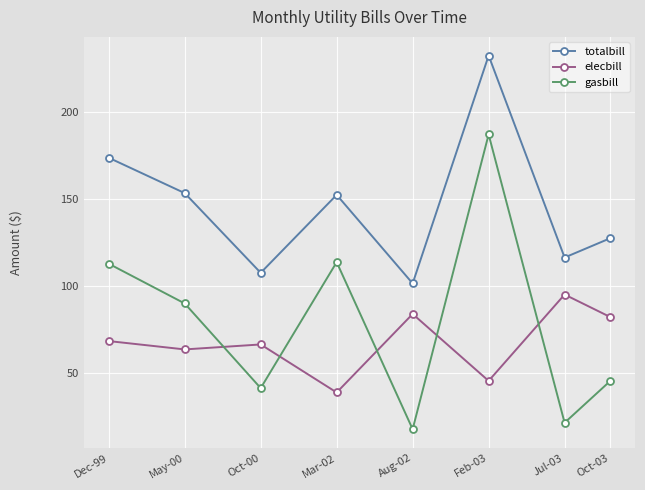

The value of totalbill at Aug-02 is 147.6. True or false?

False